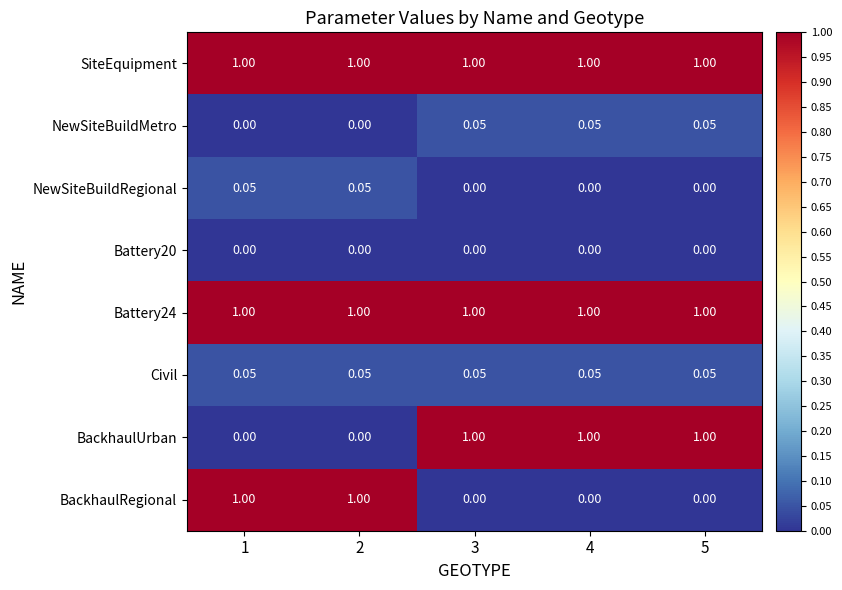

Rank the series at 5 from lowest to highest value.

NewSiteBuildRegional, Battery20, BackhaulRegional, NewSiteBuildMetro, Civil, SiteEquipment, Battery24, BackhaulUrban